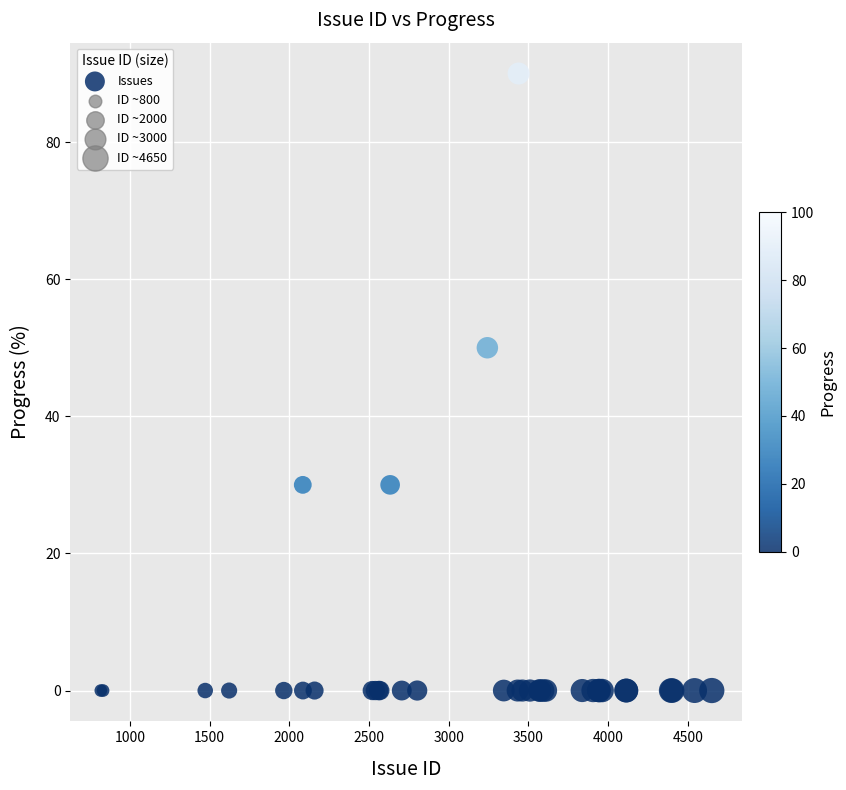

What Y value in the scatter plot is closest to 45?

50